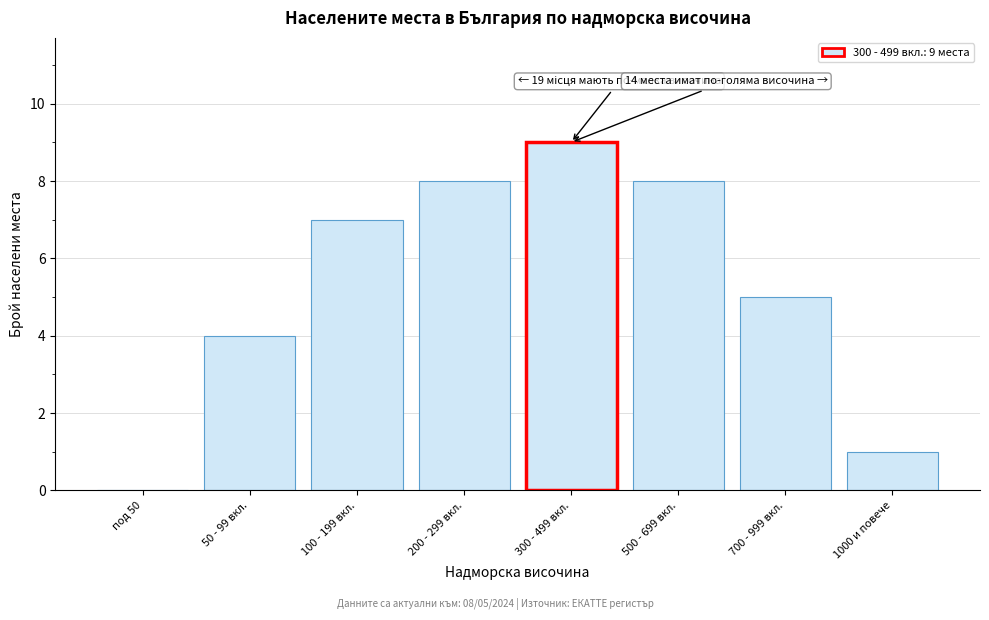

Reading left to right, what are all the values shown in this chart?

под 50=0	50 - 99 вкл.=4	100 - 199 вкл.=7	200 - 299 вкл.=8	300 - 499 вкл.=9	500 - 699 вкл.=8	700 - 999 вкл.=5	1000 и повече=1